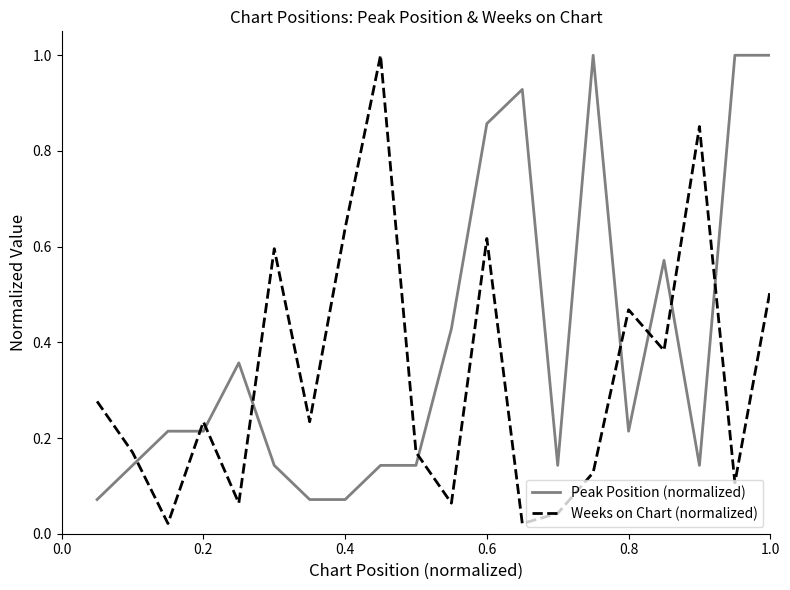

Which series has the largest total across all categories?

Peak Position (normalized)